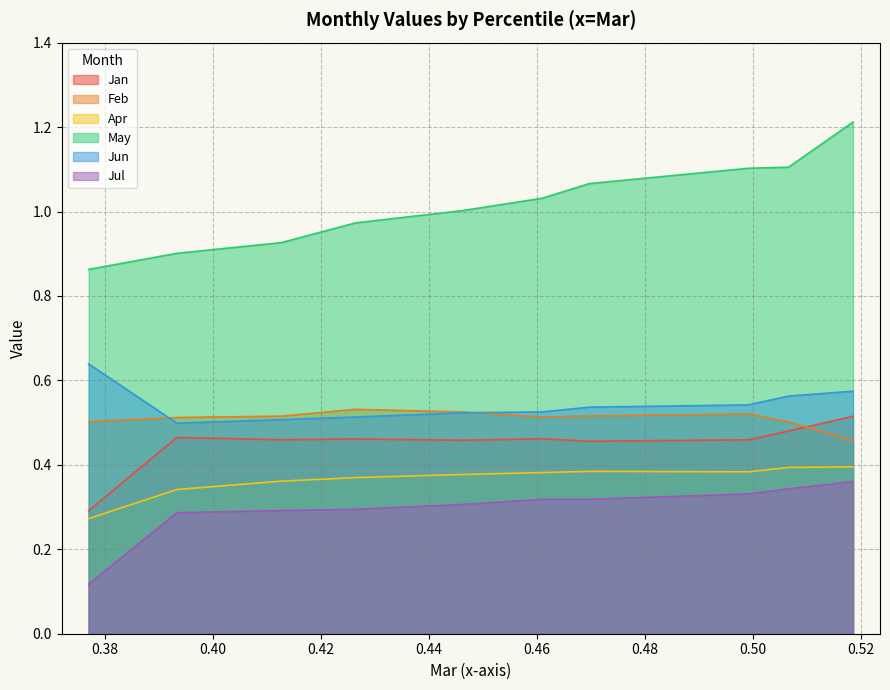

Count the number of data series in this chart.

6